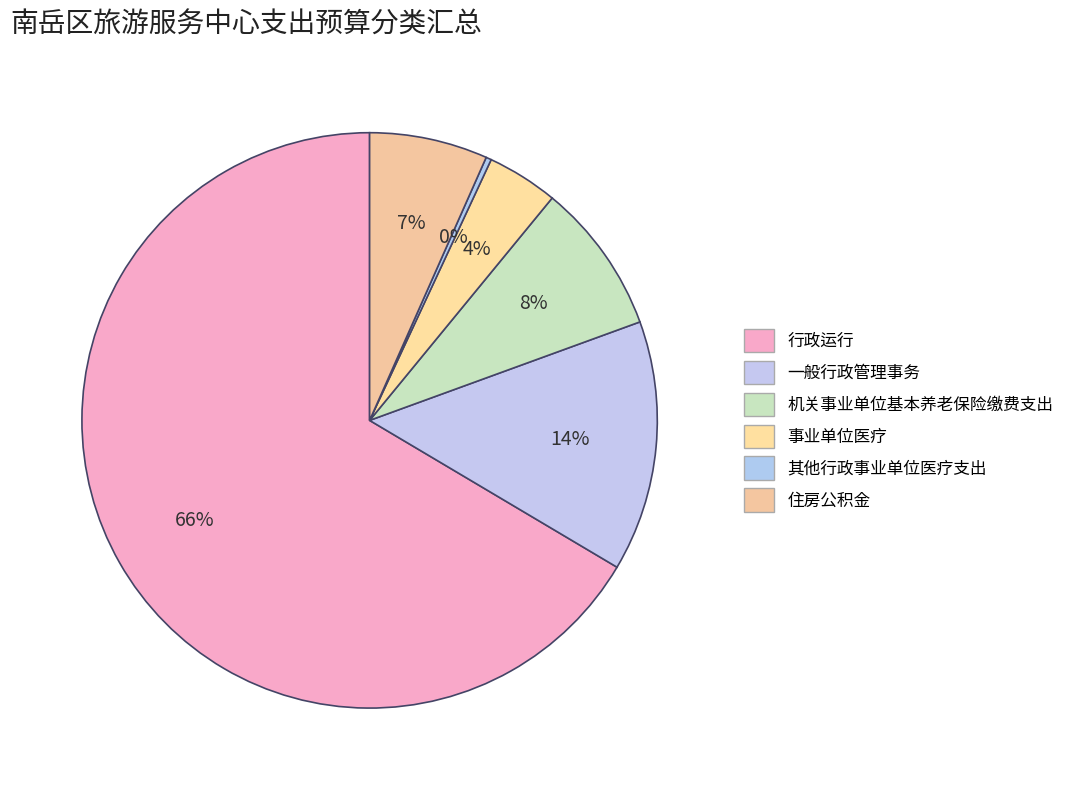

What is the change in value from 一般行政管理事务 to 住房公积金?

-13.7